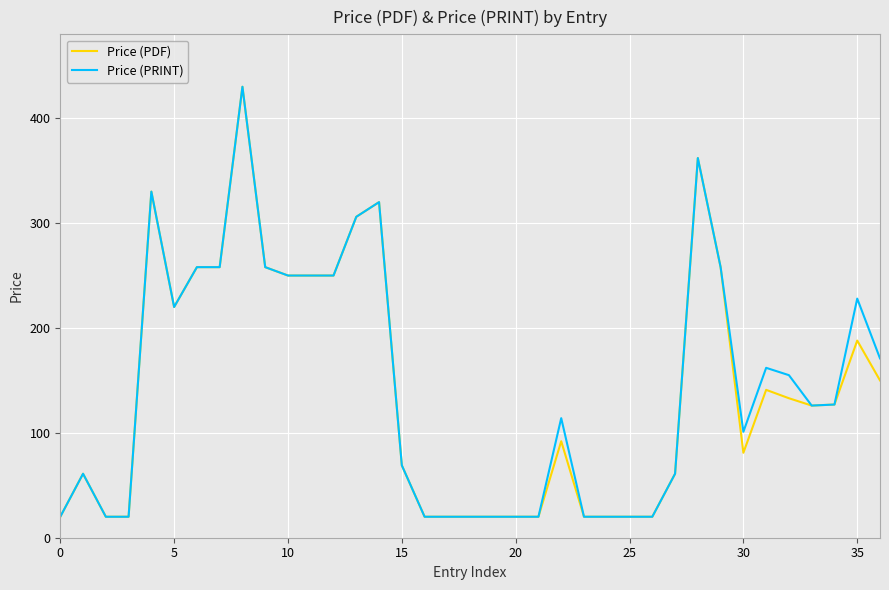

What is the highest value of the Price (PDF) series?

430